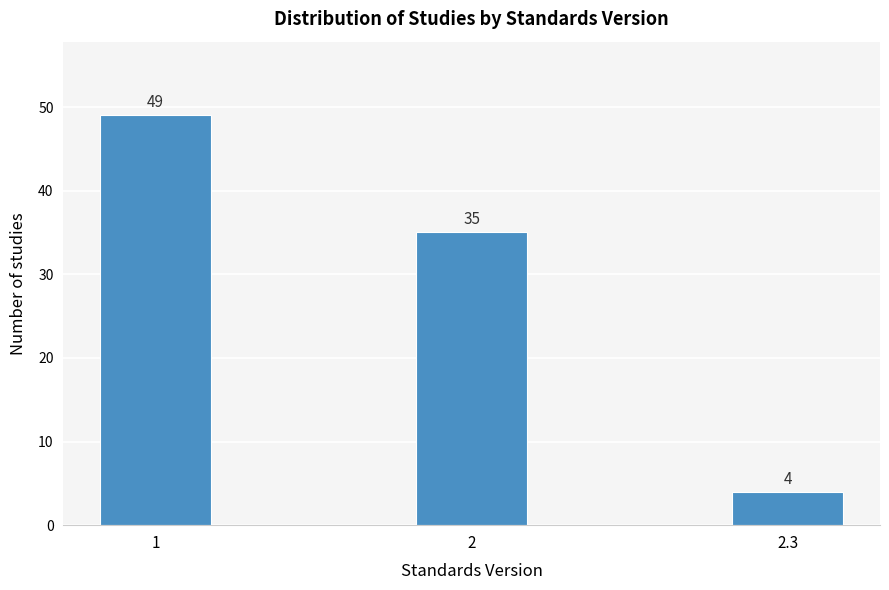

Reading left to right, transcribe all the data shown in this chart.

1=49	2=35	2.3=4